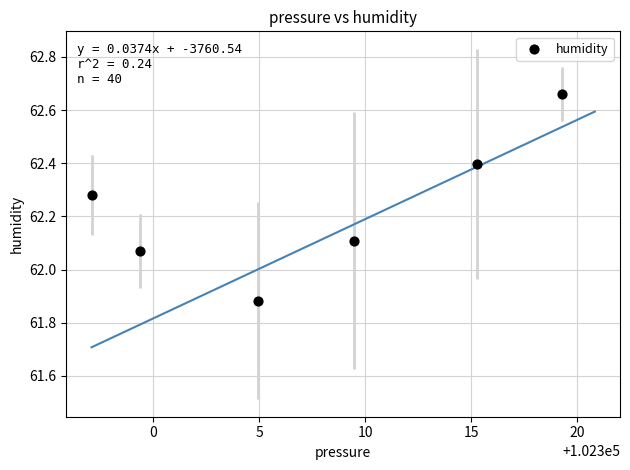

What is the average Y value?

62.2